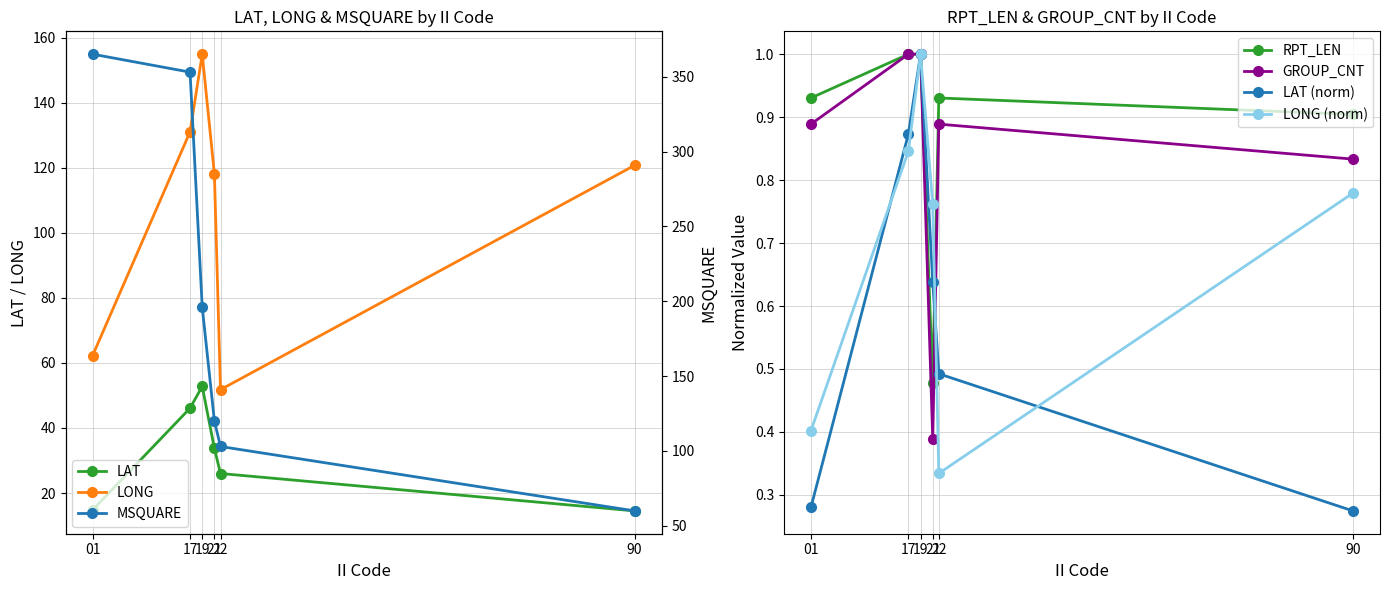

At which category is the sum across all series the highest?

17